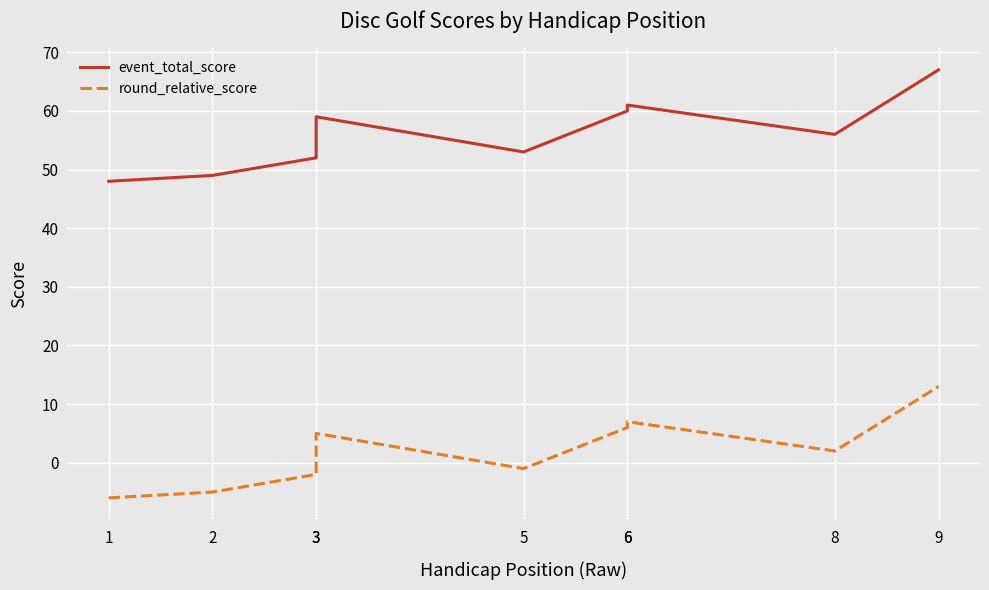

Rank the series by their average value, from lowest to highest.

round_relative_score, event_total_score